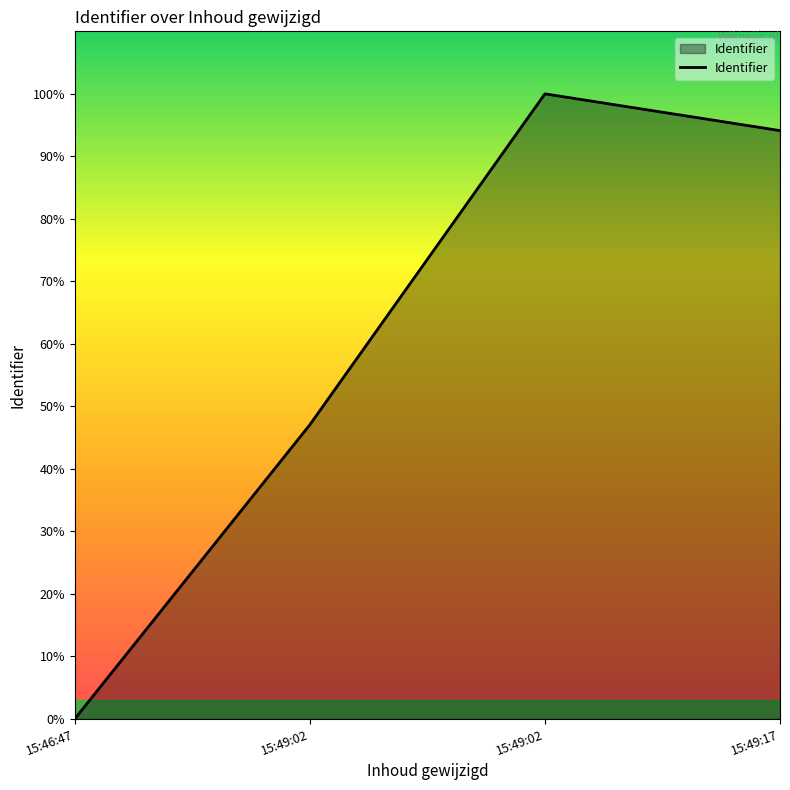

Does the chart display data point markers on the line(s)?

No